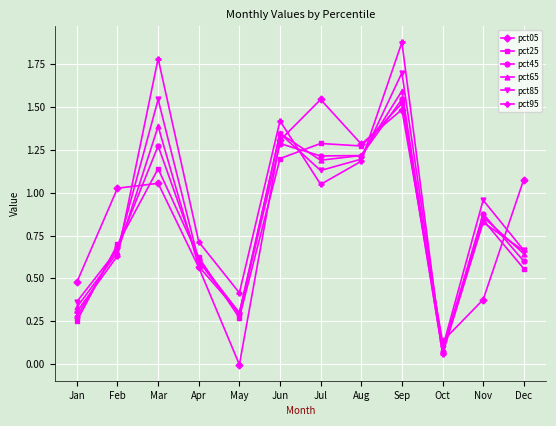

At how many categories does at least one series exceed 1?

7